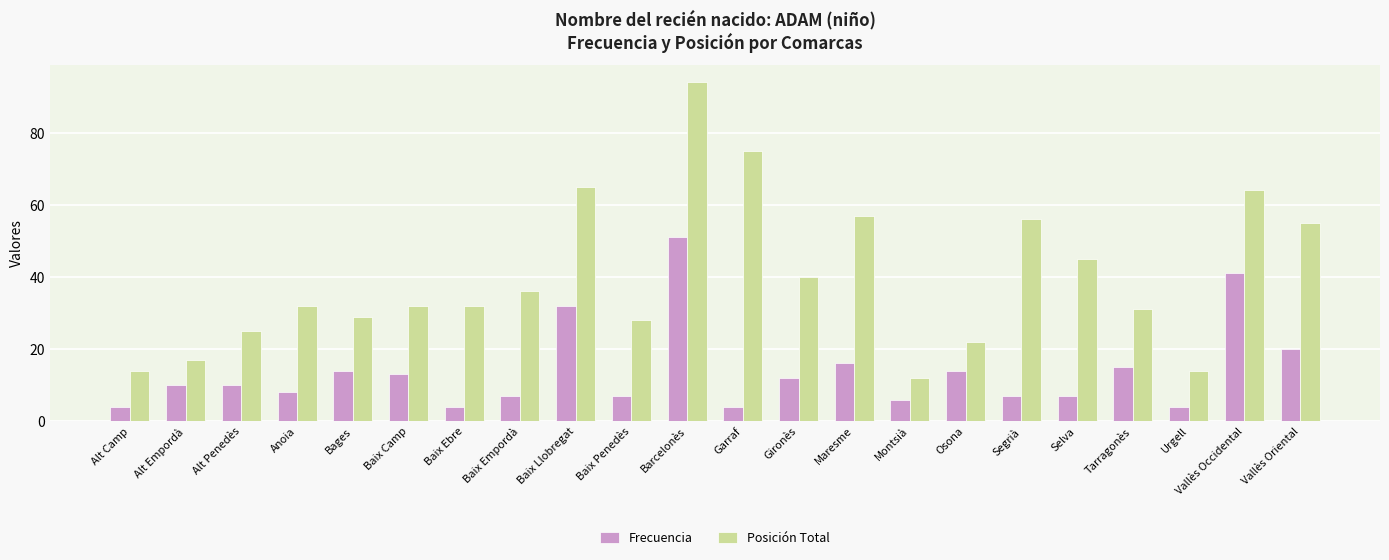

What is the highest value of the Frecuencia series?

51